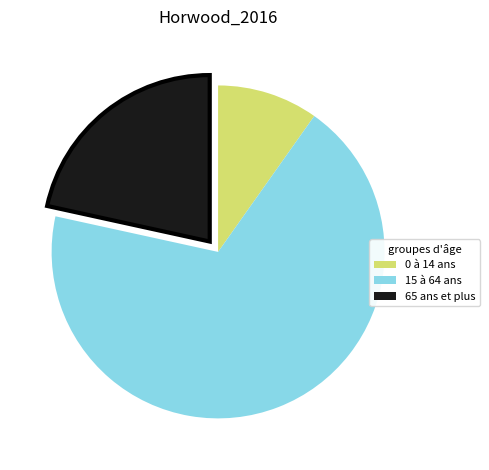

Between 15 à 64 ans and 0 à 14 ans, which is larger?

15 à 64 ans